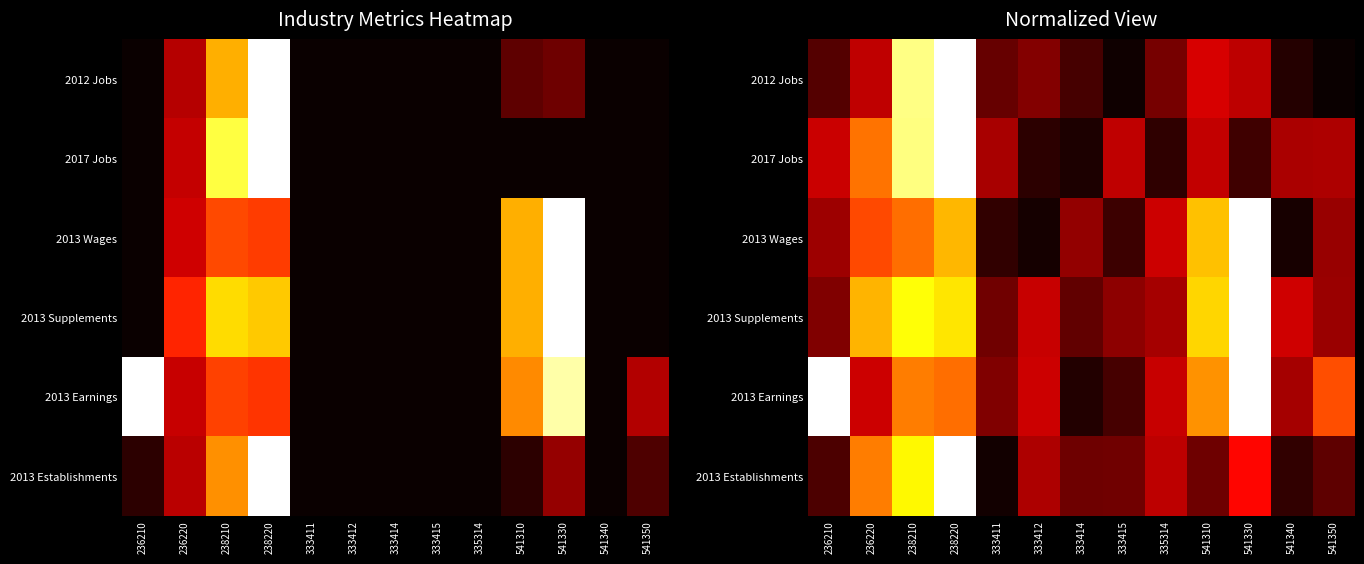

The value of 2013 Supplements at 333412 is 0.4. True or false?

False